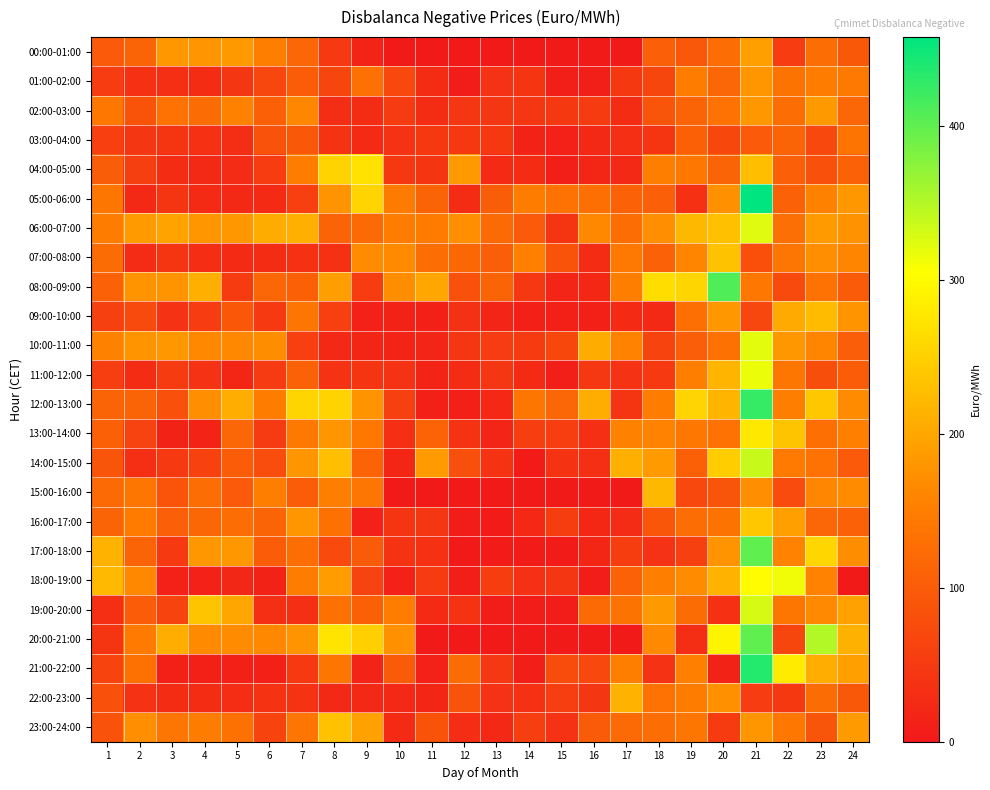

Which series changed the most between 1 and 11?

17:00-18:00